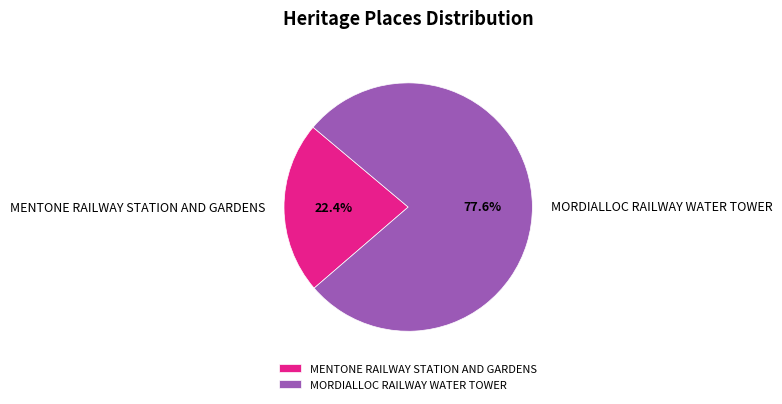

How many slices are in this pie chart?

2